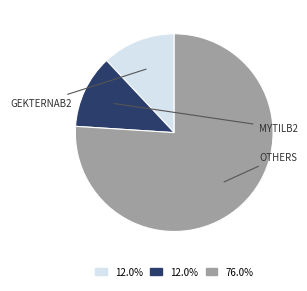

Is there a majority slice in this chart?

Yes